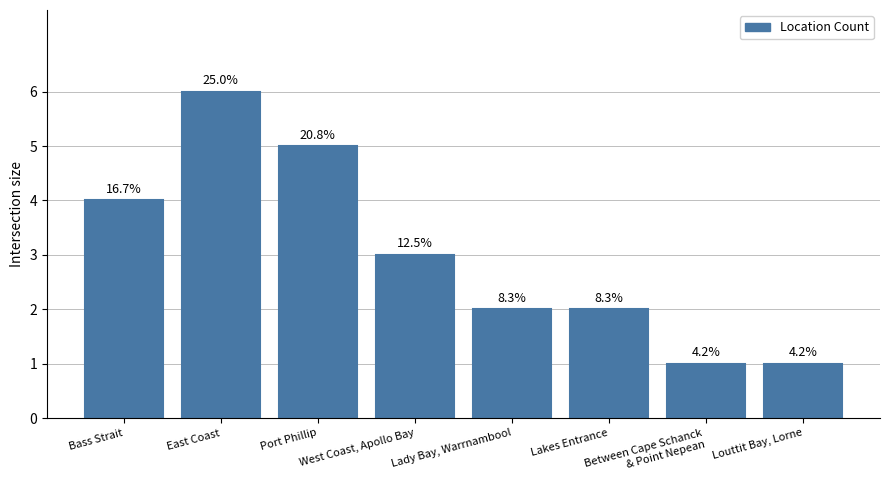

At which label does the data first exceed 3?

Bass Strait